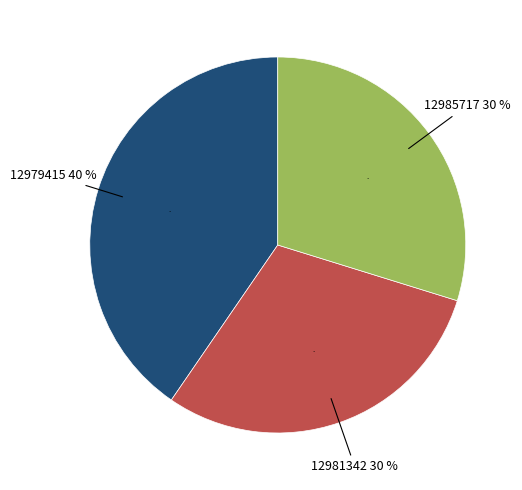

Is it true that 12985717 is 42% of the pie?

False